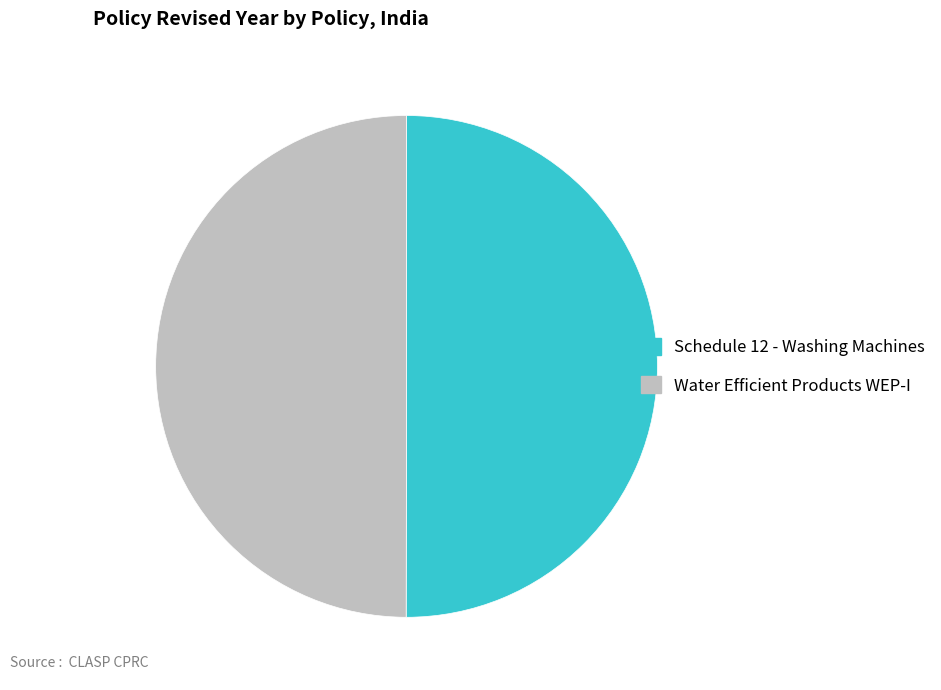

Do Schedule 12 - Washing Machines and Water Efficient Products WEP-I together represent more than half of the pie?

Yes